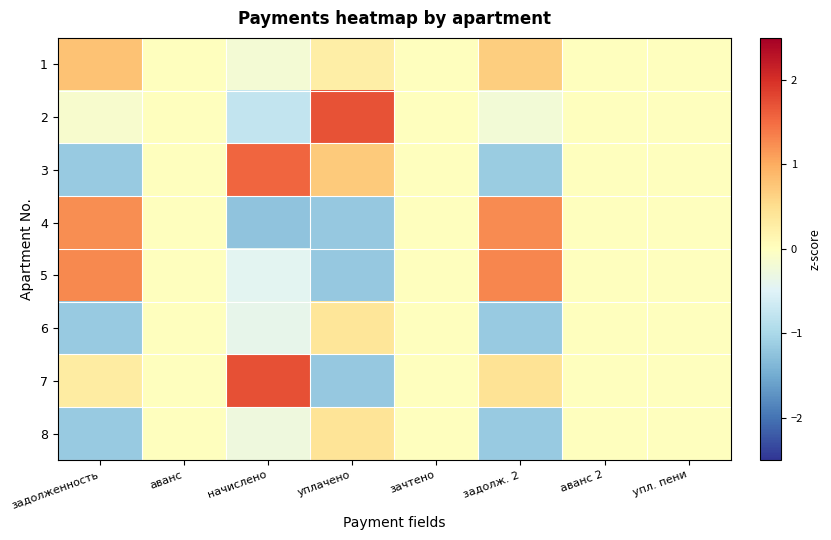

Between начислено and зачтено, which is larger?

зачтено